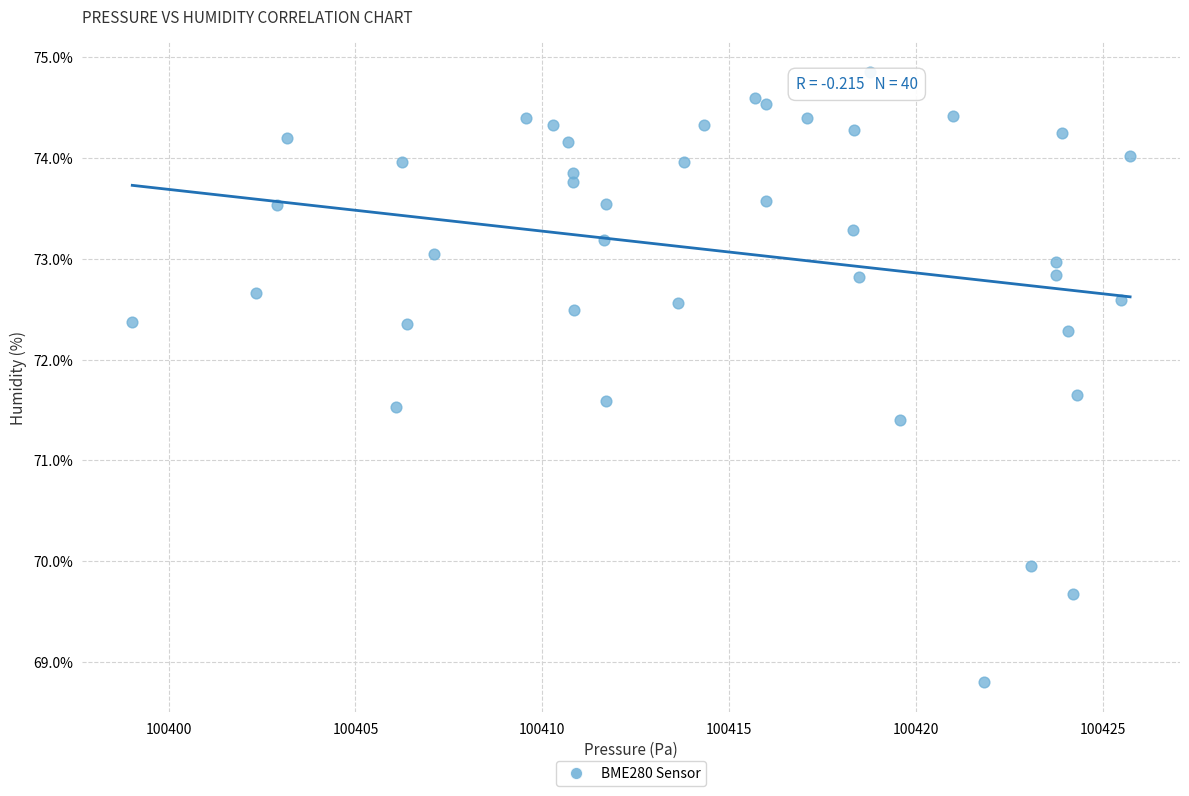

What Y value in the scatter plot is closest to 71?

71.4